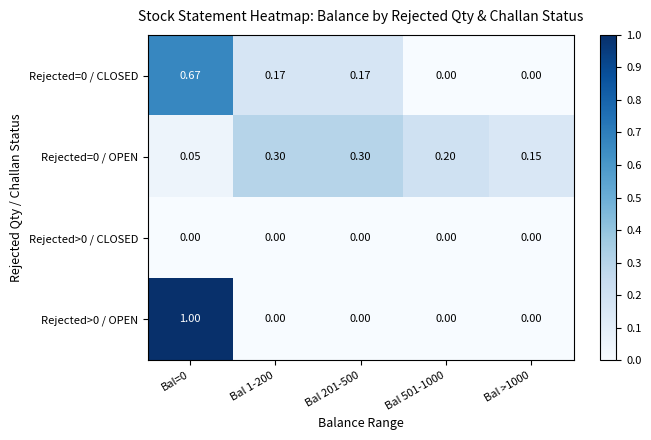

Is the value of Rejected=0 / CLOSED at Bal=0 greater than the value of Rejected>0 / OPEN at Bal 501-1000?

Yes